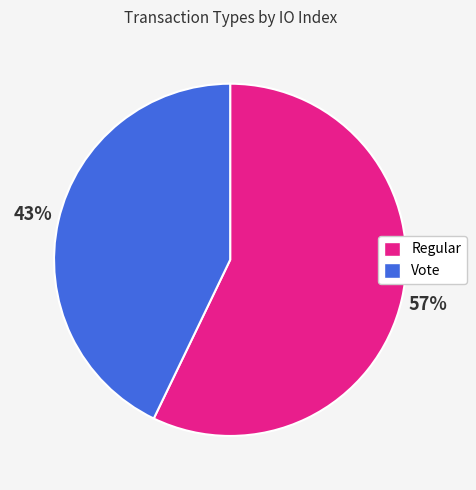

Rank the categories by value from lowest to highest.

Vote, Regular